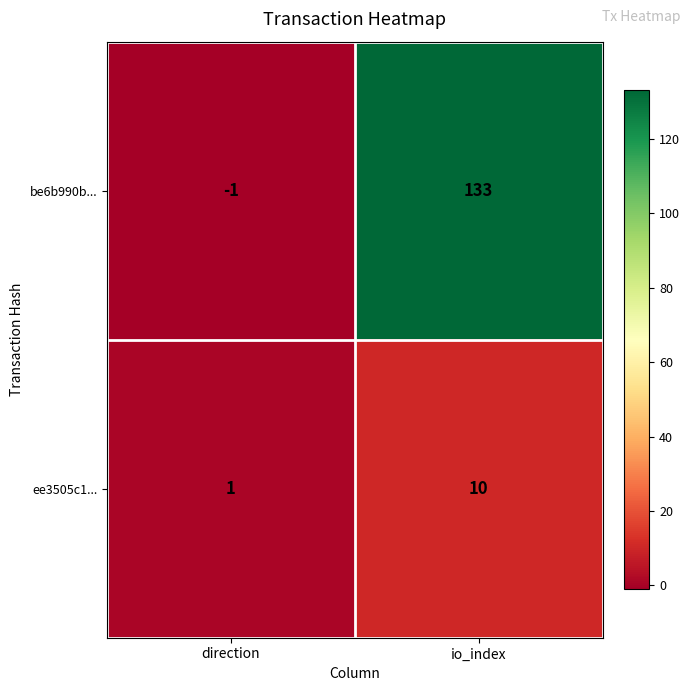

Where is be6b990b... nearest to the value 66?

direction